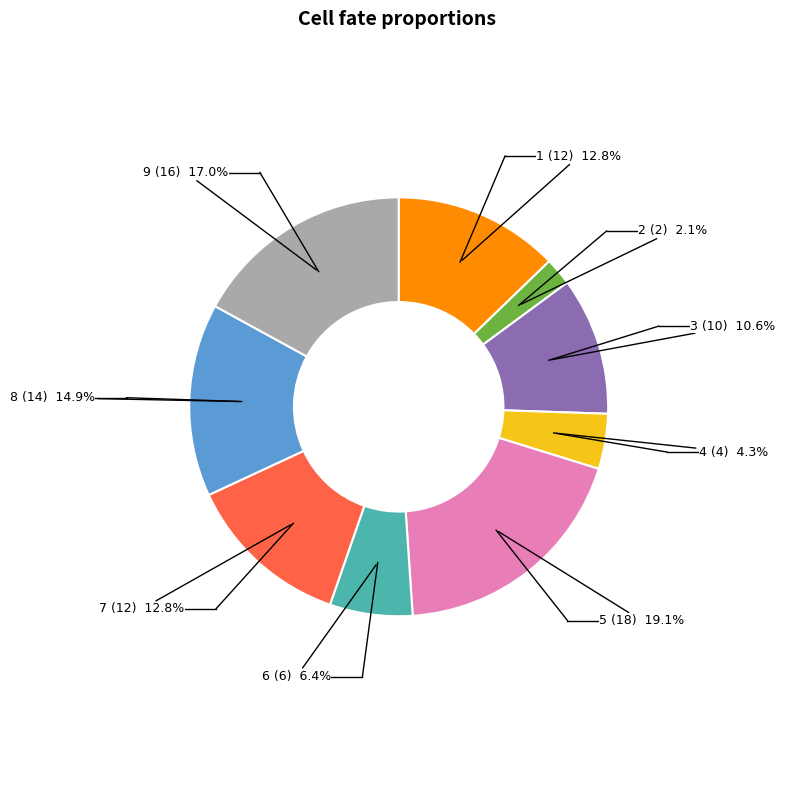

Is there a majority slice in this chart?

No